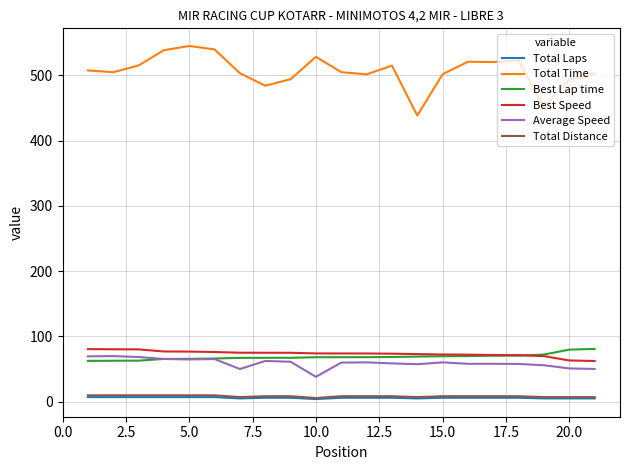

Which series has the largest total across all categories?

Total Time